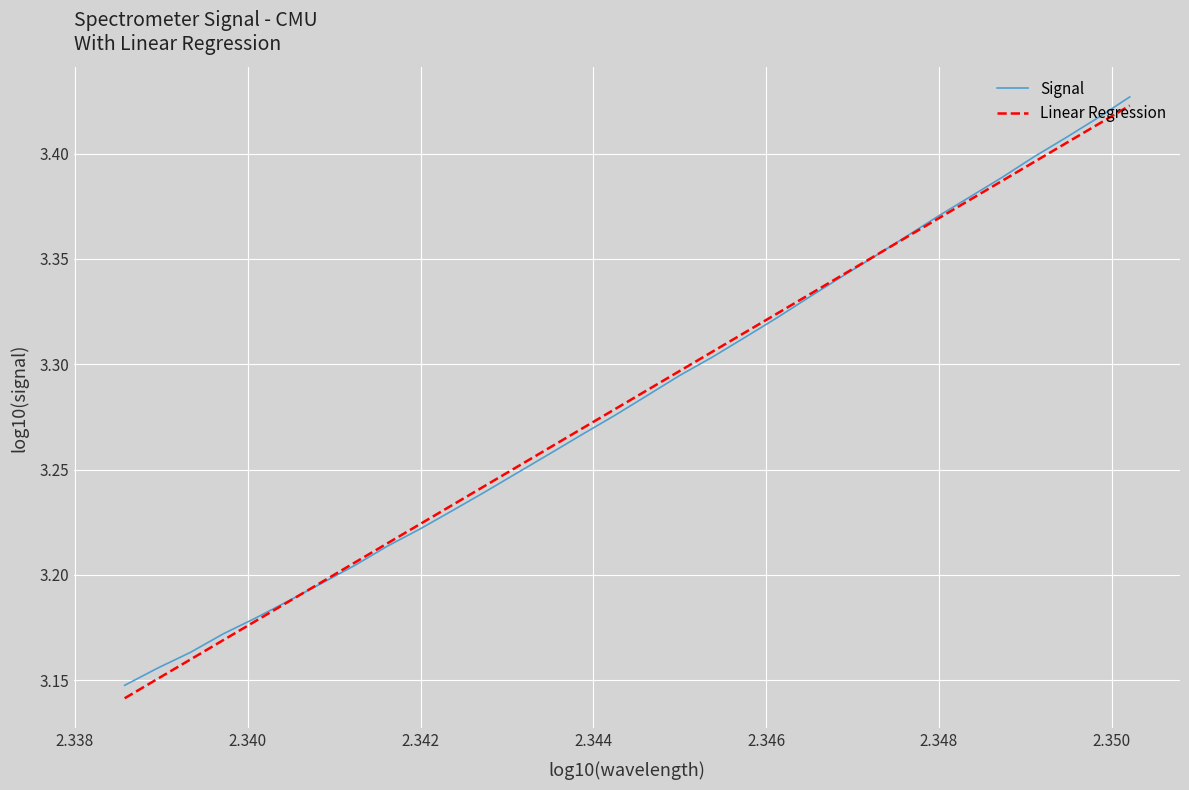

The chart shows a value of 4.5 at 23. True or false?

False